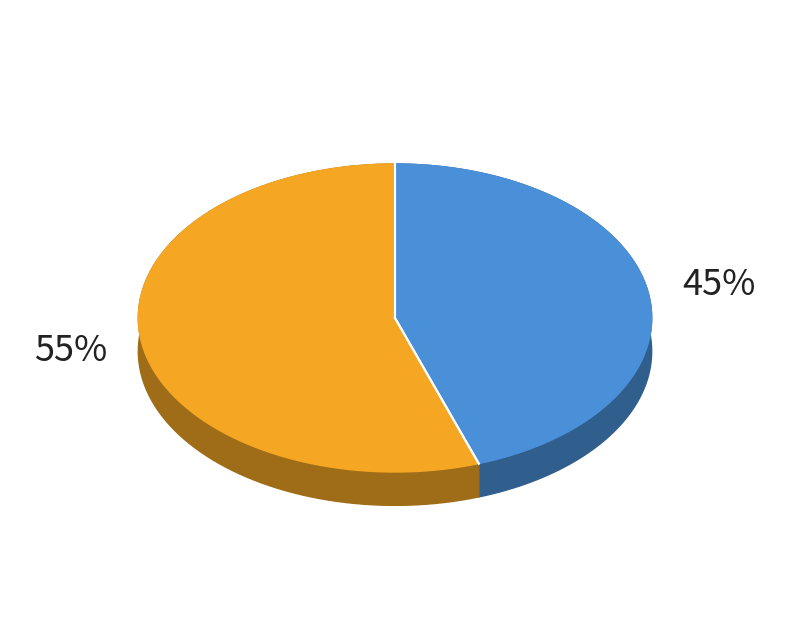

Between Обед and Завтрак, which is larger?

Обед